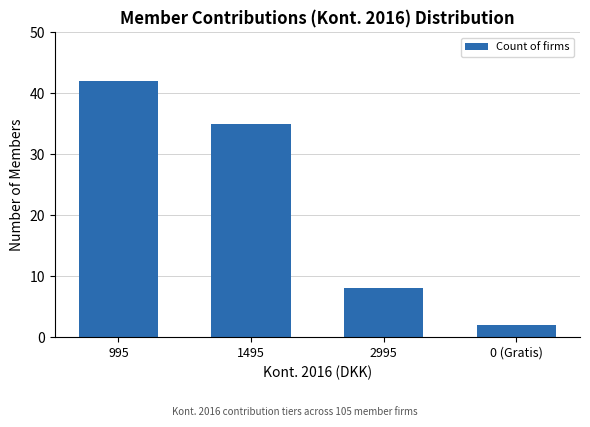

At which label does the data first exceed 35?

995